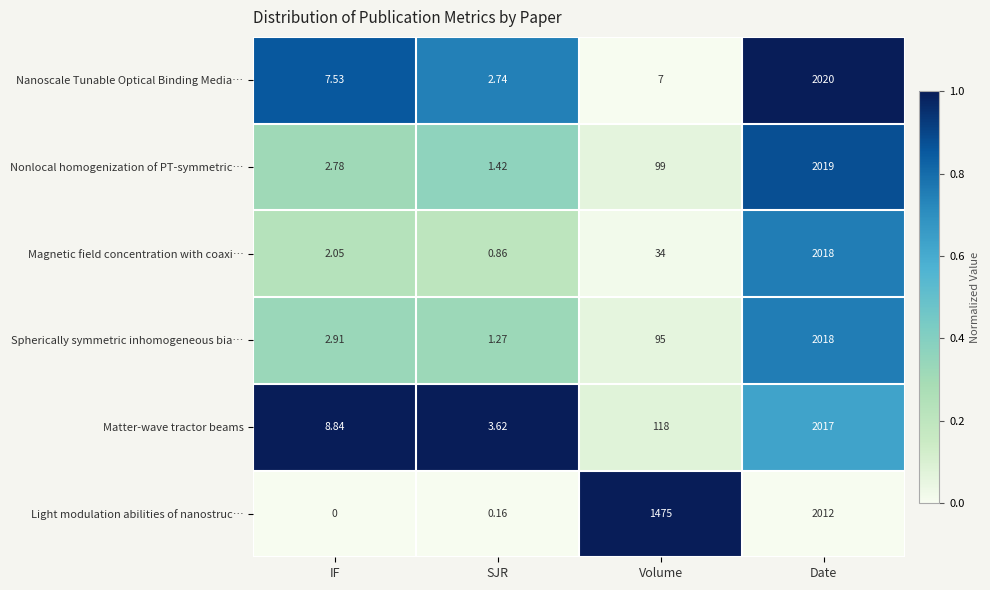

Which label corresponds to the largest value in the chart?

Date